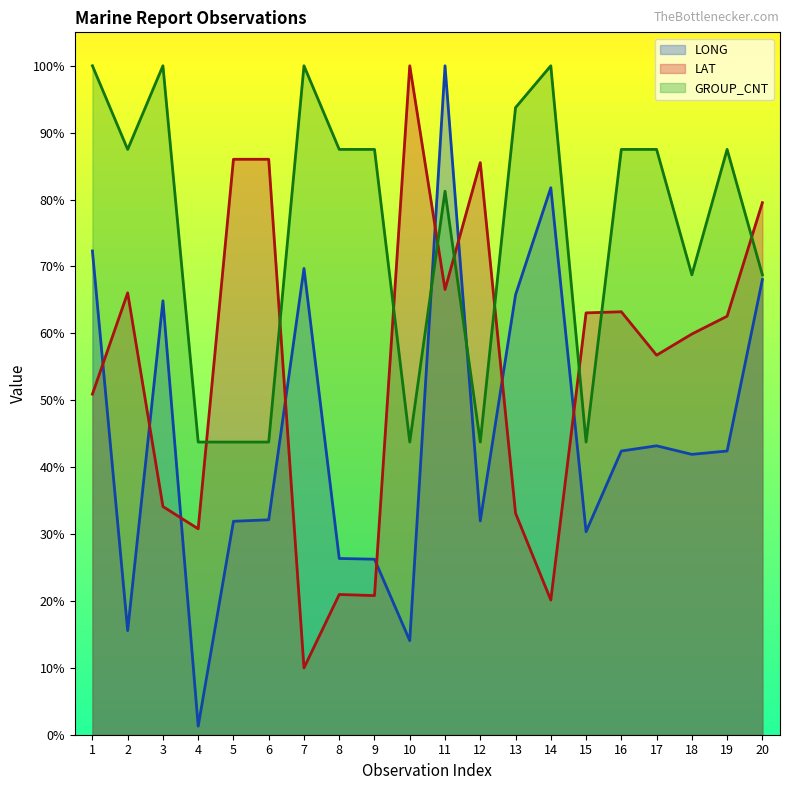

The value of GROUP_CNT at 20 is 68.8. True or false?

True